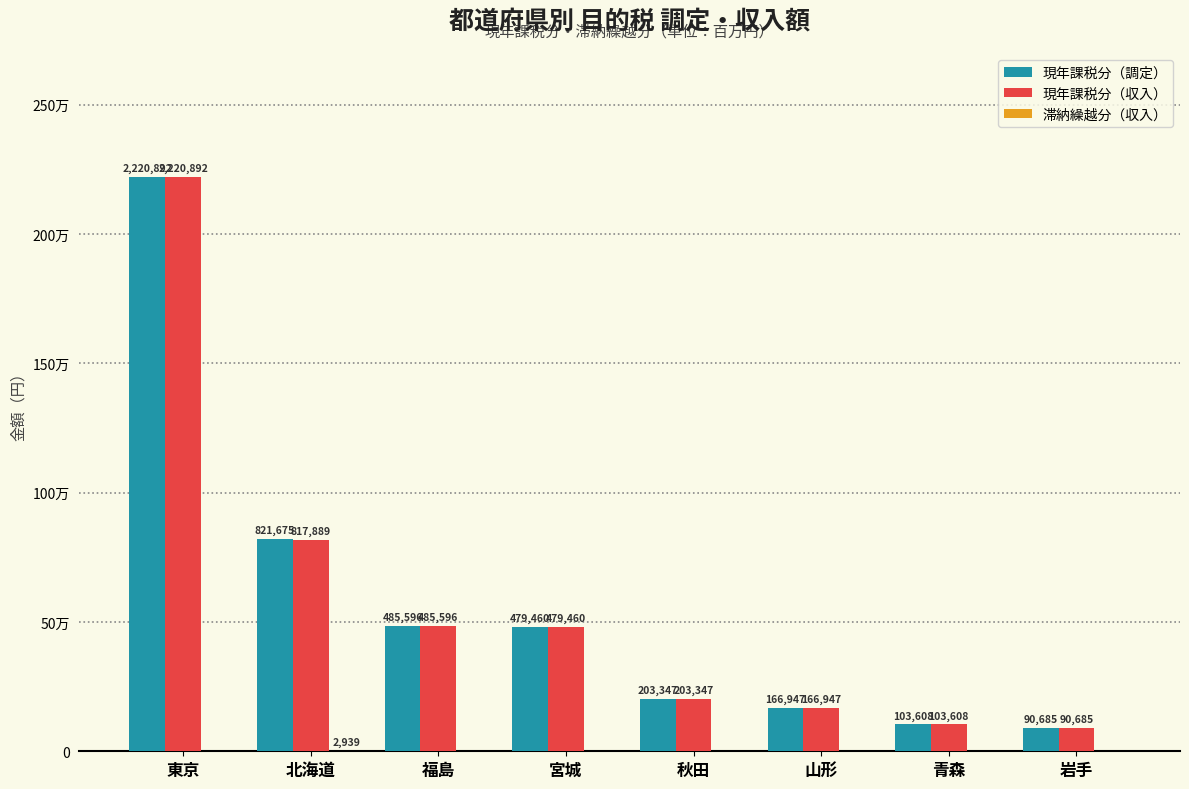

Are the bars horizontal?

No